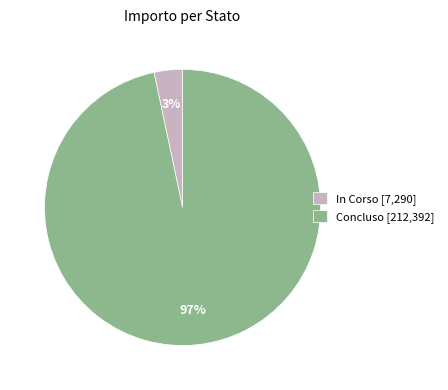

Which has a higher value, In Corso [7,290] or Concluso [212,392]?

Concluso [212,392]